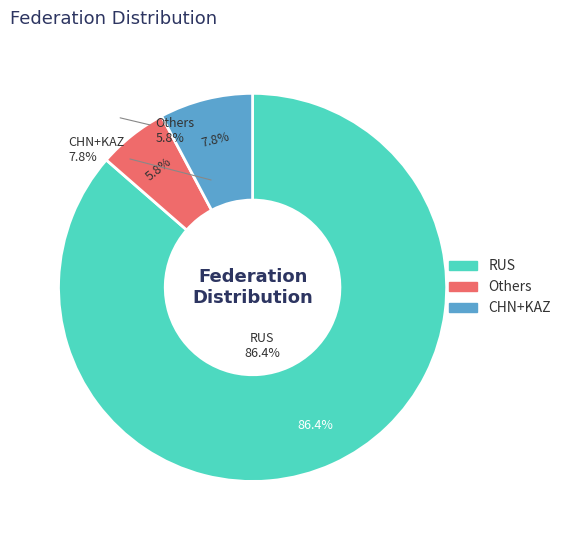

Combined, do CHN and FRA account for over 50%?

No